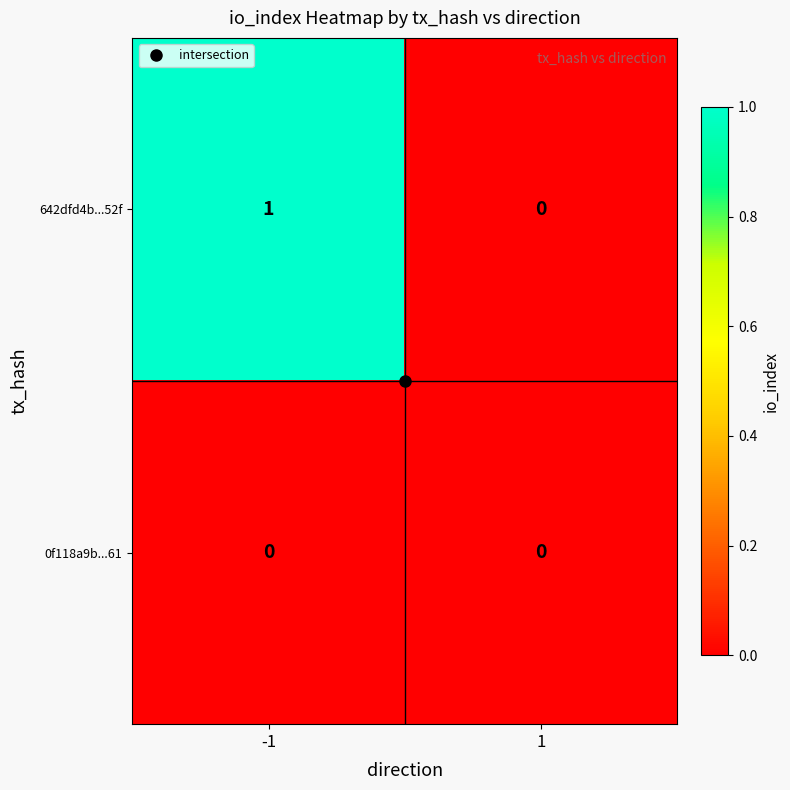

True or false: 0f118a9b...61 has a value of 0 at -1.

True